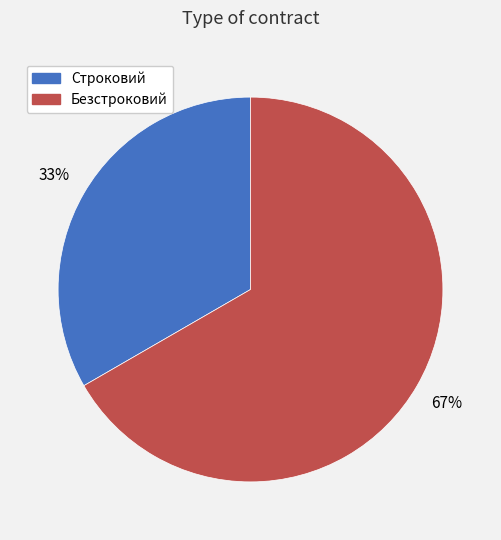

Count the number of slices in the pie.

2